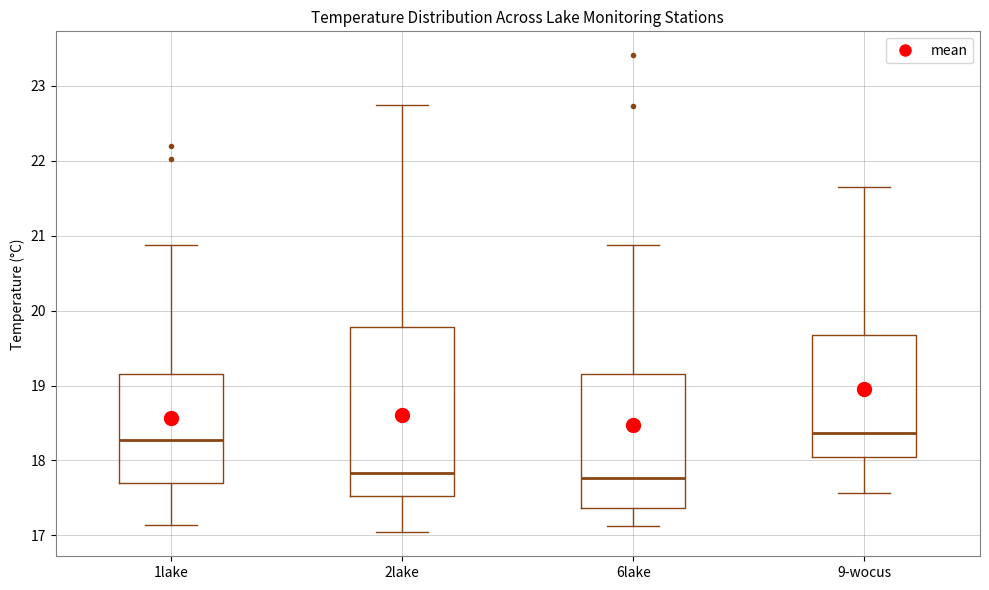

Where does the lower whisker of the box for 1lake end on the y-axis? The values are not printed on the chart, so give them approximately, as read against the axis.

17.1